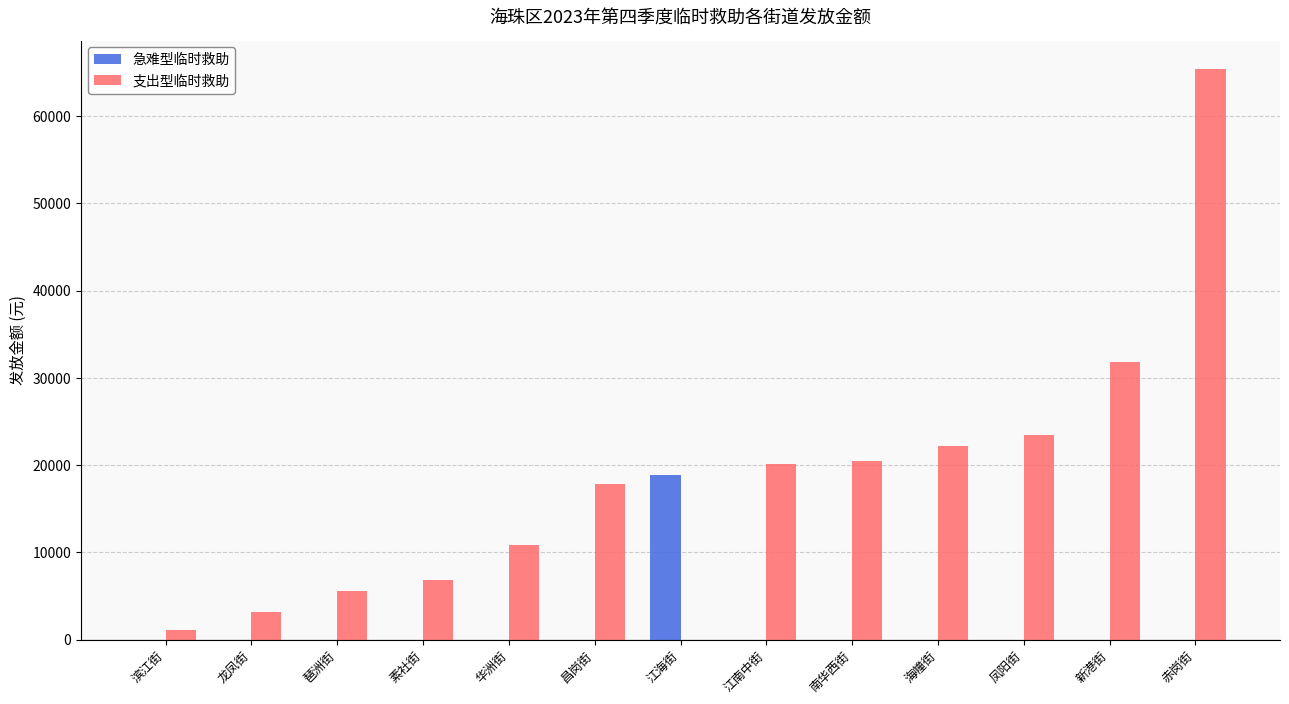

Which series changed the most between 江海街 and 新港街?

支出型临时救助